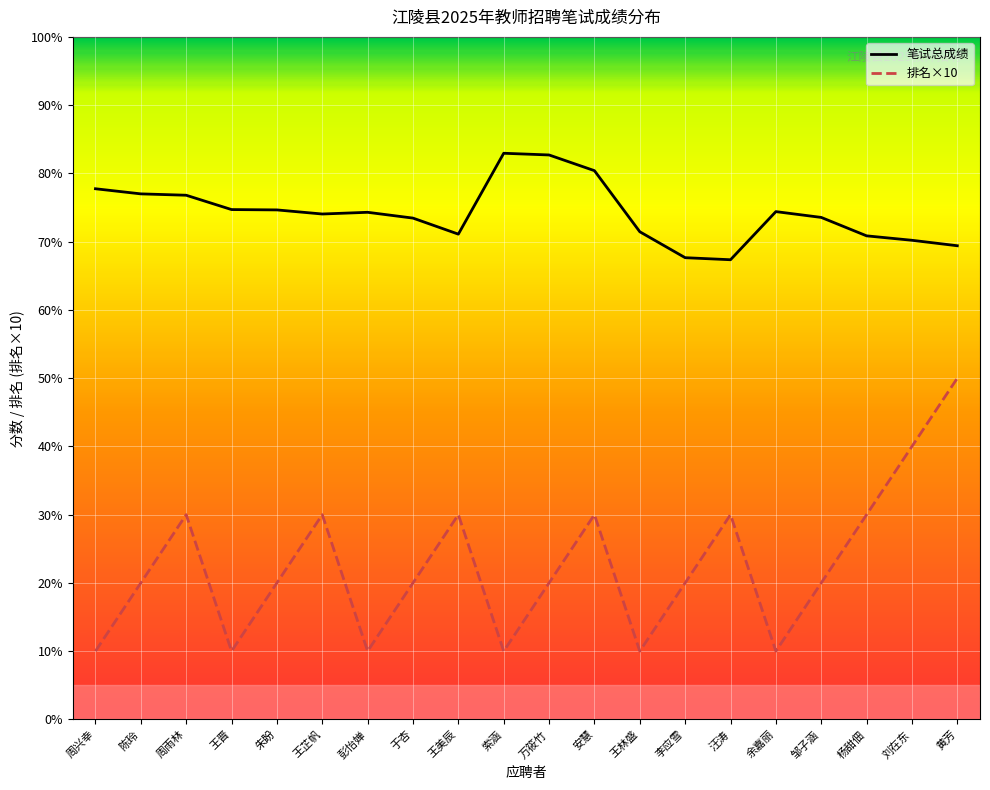

What is the minimum value for 排名×10?

10.0